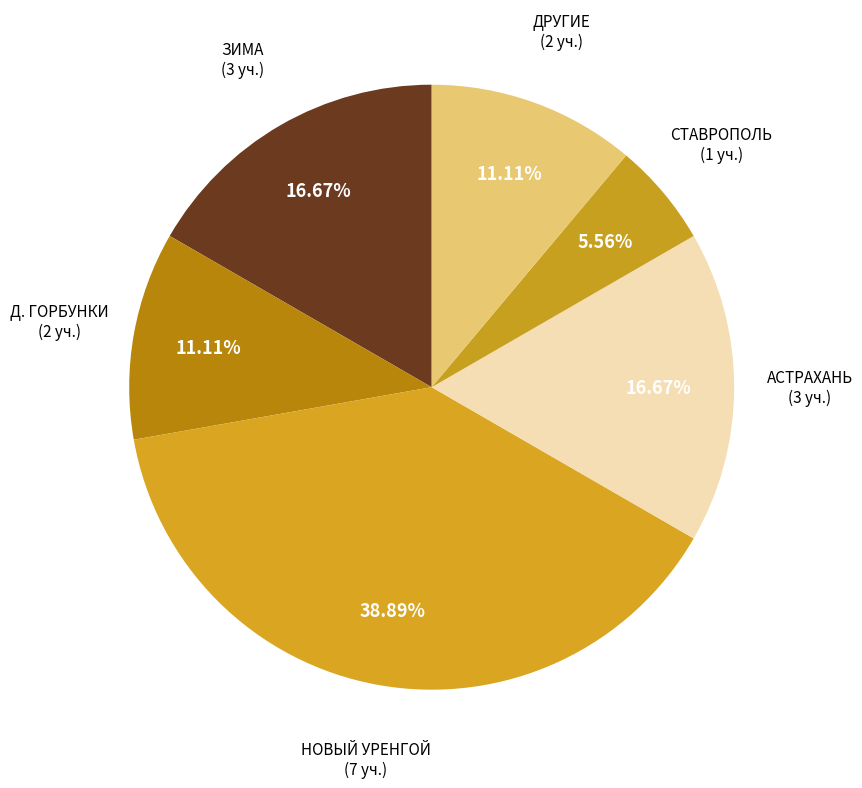

How many slices are in this pie chart?

6